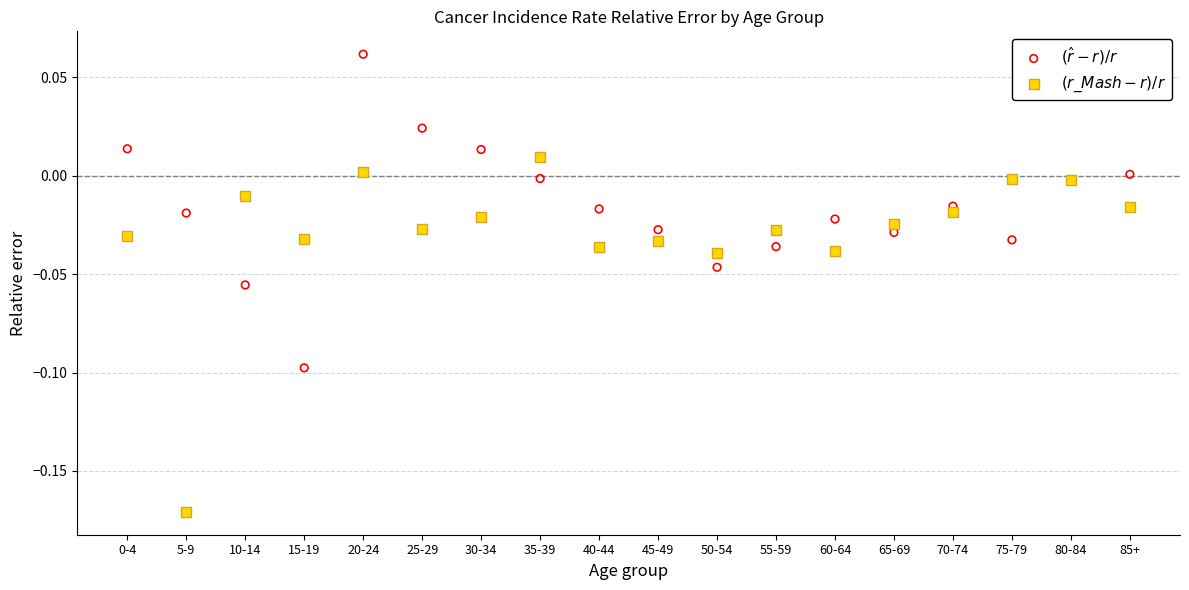

Which series contains the highest Y value?

$(\hat{r} - r)/r$